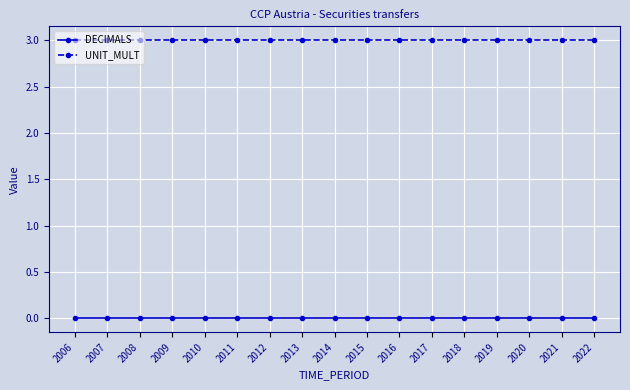

True or false: DECIMALS and UNIT_MULT cross at least once.

False